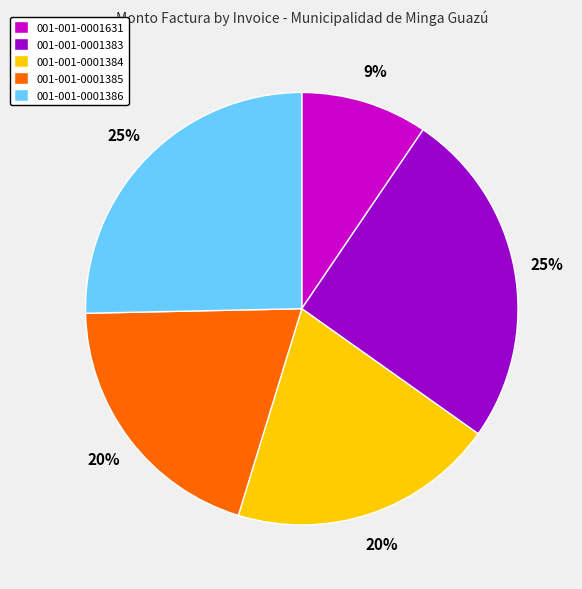

Does 001-001-0001383 account for over 50% of the chart?

No